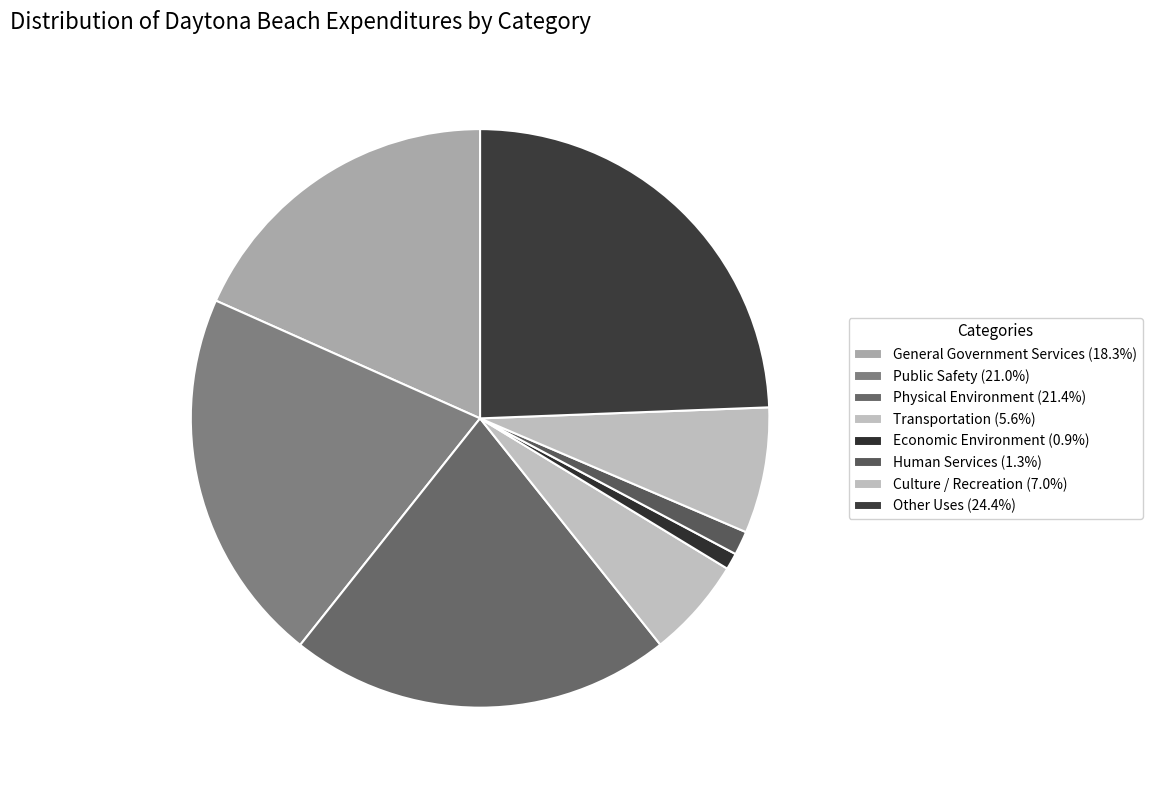

Is Transportation the majority of the pie?

No